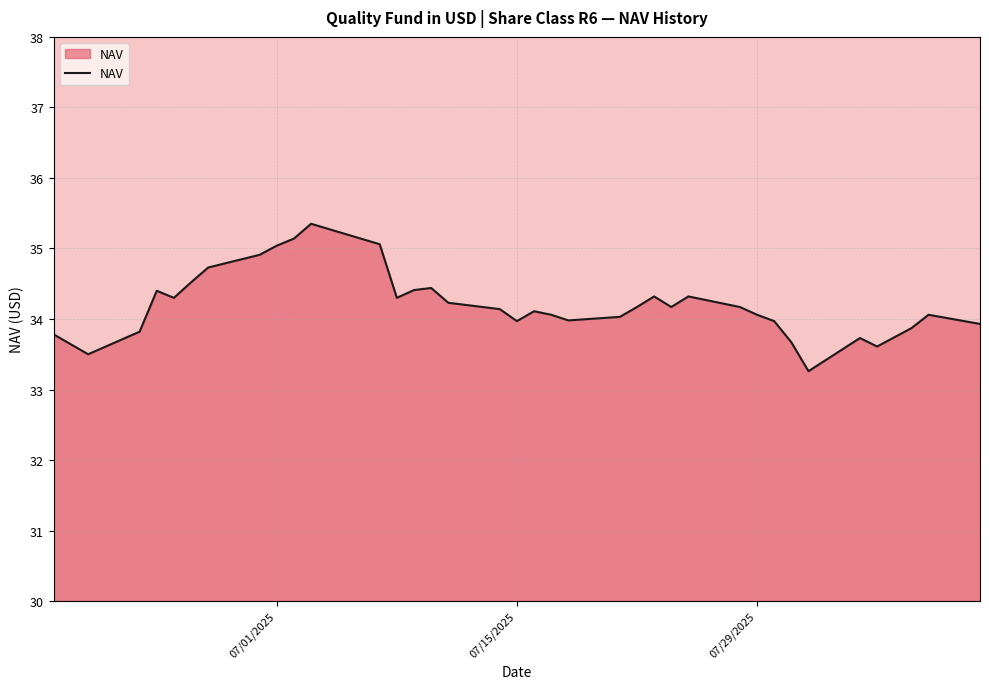

What is the minimum value shown in the chart?

33.3